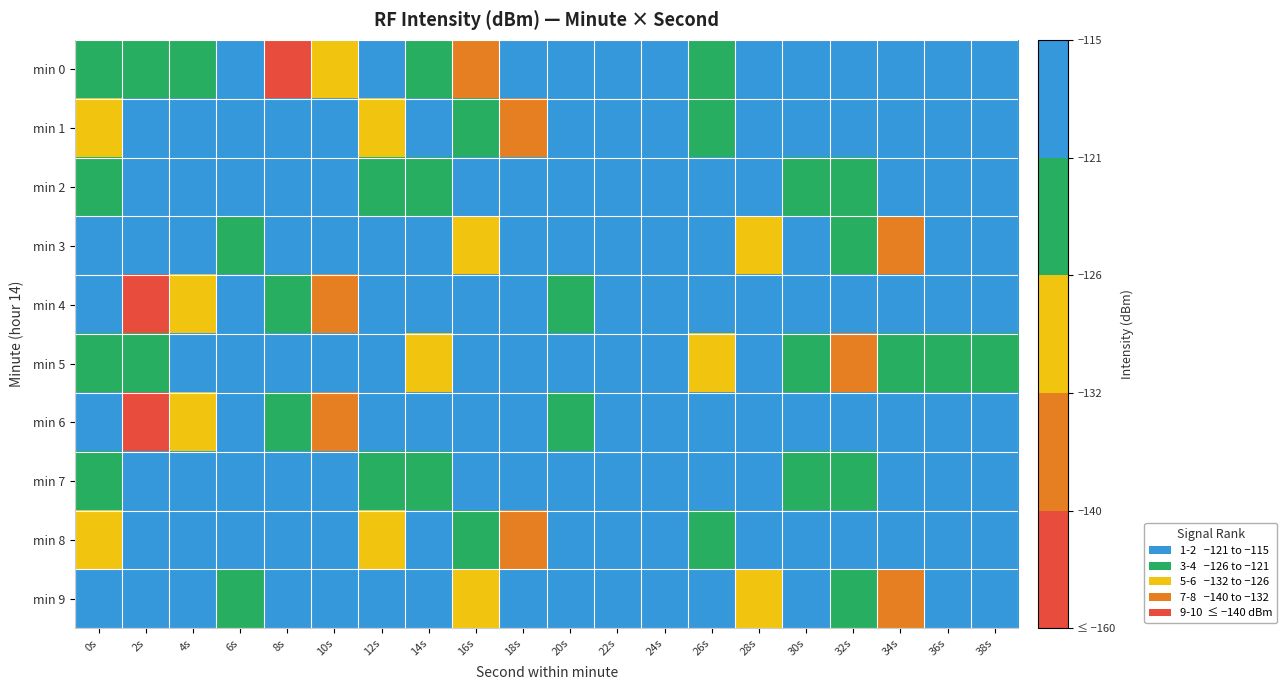

Reading left to right, extract all data points from this chart.

min 0: 0s=-123.5	2s=-122.9	4s=-124.8	6s=-117.8	8s=-153.8	10s=-127.2	12s=-118.5	14s=-125.6	16s=-137.0	18s=-119.1	20s=-119.3	22s=-120.4	24s=-117.6	26s=-123.7	28s=-115.9	30s=-117.6	32s=-119.5	34s=-119.7	36s=-117.9	38s=-120.6
min 1: 0s=-130.8	2s=-119.9	4s=-118.4	6s=-118.9	8s=-120.9	10s=-119.0	12s=-131.2	14s=-120.3	16s=-126.0	18s=-137.7	20s=-119.0	22s=-120.4	24s=-118.5	26s=-125.6	28s=-119.1	30s=-117.6	32s=-120.6	34s=-118.2	36s=-120.6	38s=-120.3
min 2: 0s=-124.9	2s=-117.5	4s=-115.2	6s=-120.3	8s=-121.0	10s=-118.2	12s=-123.5	14s=-122.9	16s=-119.5	18s=-119.7	20s=-117.9	22s=-120.6	24s=-118.2	26s=-120.6	28s=-120.3	30s=-122.3	32s=-124.9	34s=-117.5	36s=-115.2	38s=-120.3
min 3: 0s=-119.3	2s=-120.4	4s=-117.6	6s=-123.7	8s=-115.9	10s=-117.6	12s=-119.5	14s=-119.7	16s=-130.8	18s=-119.9	20s=-118.4	22s=-118.9	24s=-120.9	26s=-119.0	28s=-131.2	30s=-120.3	32s=-126.0	34s=-137.7	36s=-118.2	38s=-121.0
min 4: 0s=-117.8	2s=-153.8	4s=-127.2	6s=-118.5	8s=-125.6	10s=-137.0	12s=-119.1	14s=-119.3	16s=-120.4	18s=-117.6	20s=-123.7	22s=-115.9	24s=-117.6	26s=-119.5	28s=-119.7	30s=-117.9	32s=-120.6	34s=-118.2	36s=-120.6	38s=-120.3
min 5: 0s=-122.3	2s=-124.9	4s=-117.5	6s=-115.2	8s=-120.3	10s=-121.0	12s=-118.2	14s=-130.8	16s=-119.9	18s=-118.4	20s=-118.9	22s=-120.9	24s=-119.0	26s=-131.2	28s=-120.3	30s=-126.0	32s=-137.7	34s=-123.5	36s=-122.9	38s=-124.8
min 6: 0s=-117.8	2s=-153.8	4s=-127.2	6s=-118.5	8s=-125.6	10s=-137.0	12s=-119.1	14s=-119.3	16s=-120.4	18s=-117.6	20s=-123.7	22s=-115.9	24s=-117.6	26s=-119.5	28s=-119.7	30s=-117.9	32s=-120.6	34s=-118.2	36s=-120.6	38s=-120.3
min 7: 0s=-124.9	2s=-117.5	4s=-115.2	6s=-120.3	8s=-121.0	10s=-118.2	12s=-123.5	14s=-122.9	16s=-119.5	18s=-119.7	20s=-117.9	22s=-120.6	24s=-118.2	26s=-120.6	28s=-120.3	30s=-122.3	32s=-124.9	34s=-117.5	36s=-115.2	38s=-120.3
min 8: 0s=-130.8	2s=-119.9	4s=-118.4	6s=-118.9	8s=-120.9	10s=-119.0	12s=-131.2	14s=-120.3	16s=-126.0	18s=-137.7	20s=-119.0	22s=-120.4	24s=-118.5	26s=-125.6	28s=-119.1	30s=-117.6	32s=-120.6	34s=-118.2	36s=-120.6	38s=-120.3
min 9: 0s=-119.3	2s=-120.4	4s=-117.6	6s=-123.7	8s=-115.9	10s=-117.6	12s=-119.5	14s=-119.7	16s=-130.8	18s=-119.9	20s=-118.4	22s=-118.9	24s=-120.9	26s=-119.0	28s=-131.2	30s=-120.3	32s=-126.0	34s=-137.7	36s=-118.2	38s=-121.0